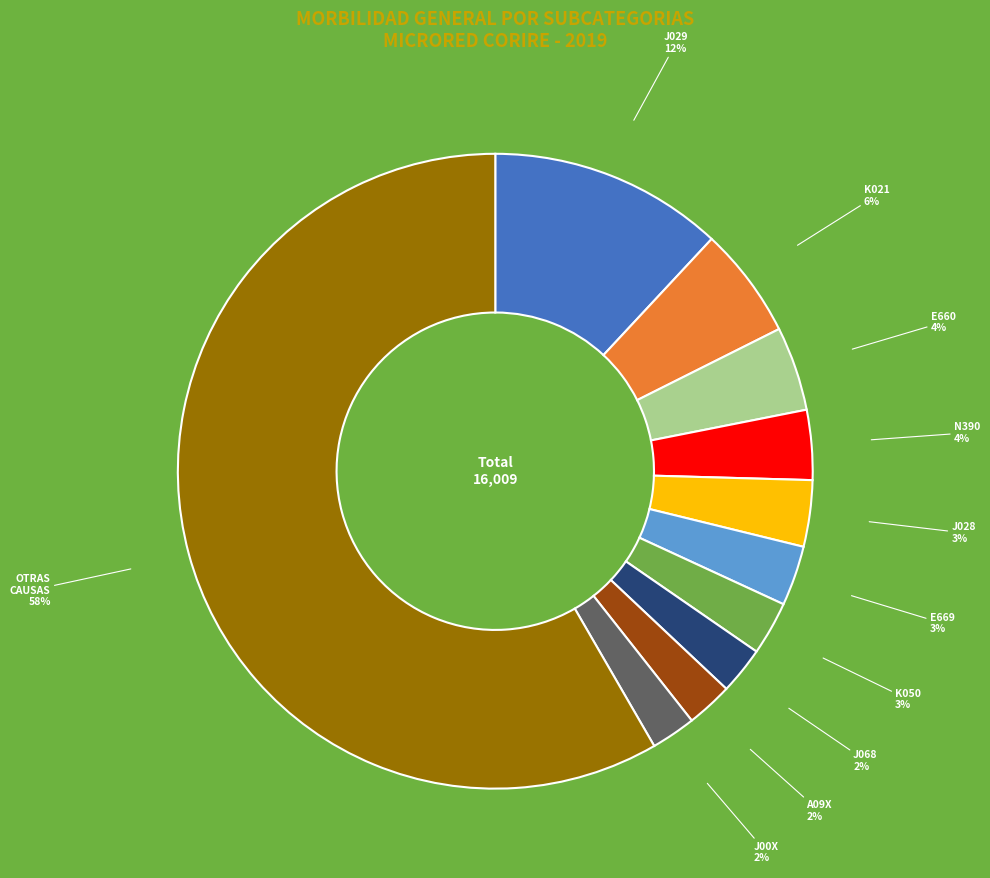

Which slice represents more than half of the pie?

OTRAS CAUSAS